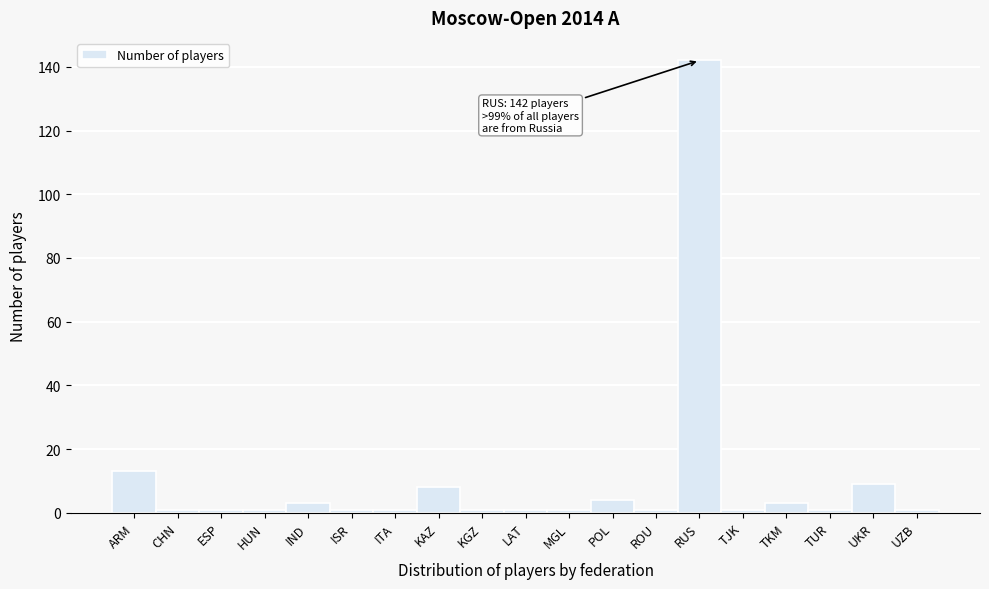

Reading left to right, list all the values displayed in this chart.

13	1	1	1	3	1	1	8	1	1	1	4	1	142	1	3	1	9	1